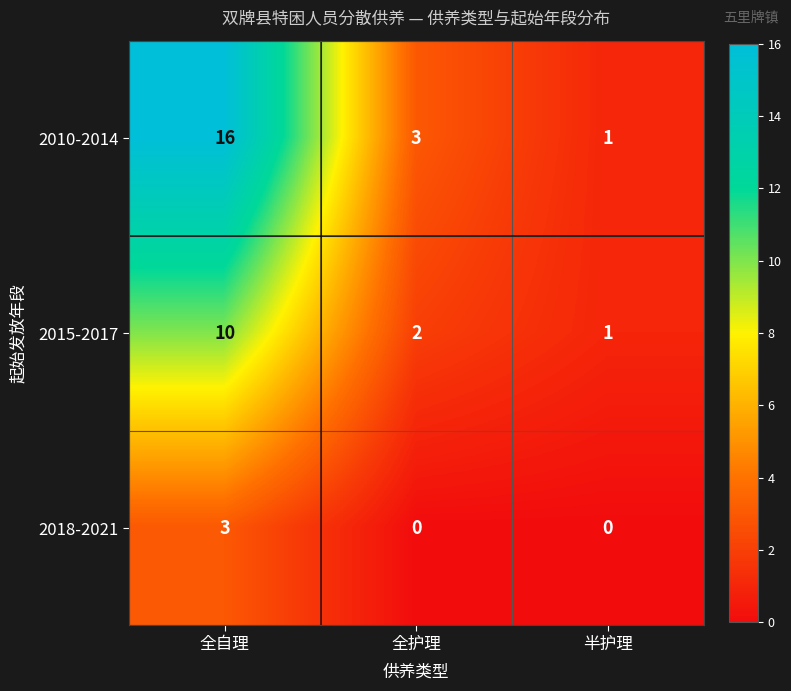

The 2015-2017 series shows 3 at 全护理. True or false?

False